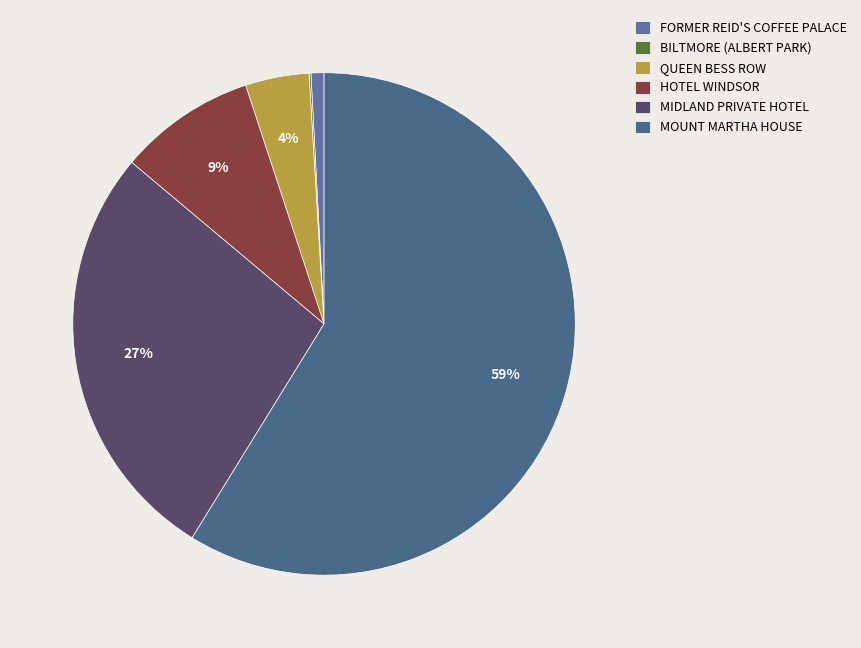

To the nearest percent, what portion does HOTEL WINDSOR represent?

9%